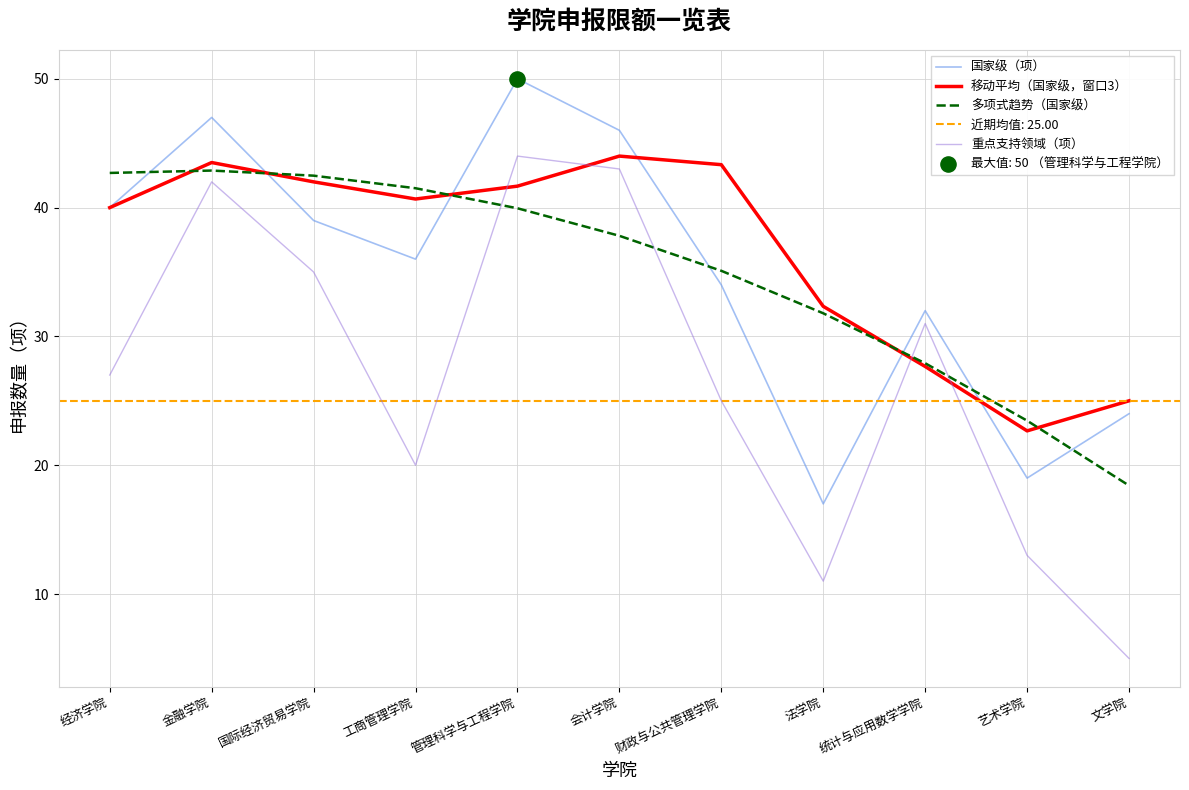

At how many categories does at least one series exceed 28?

9